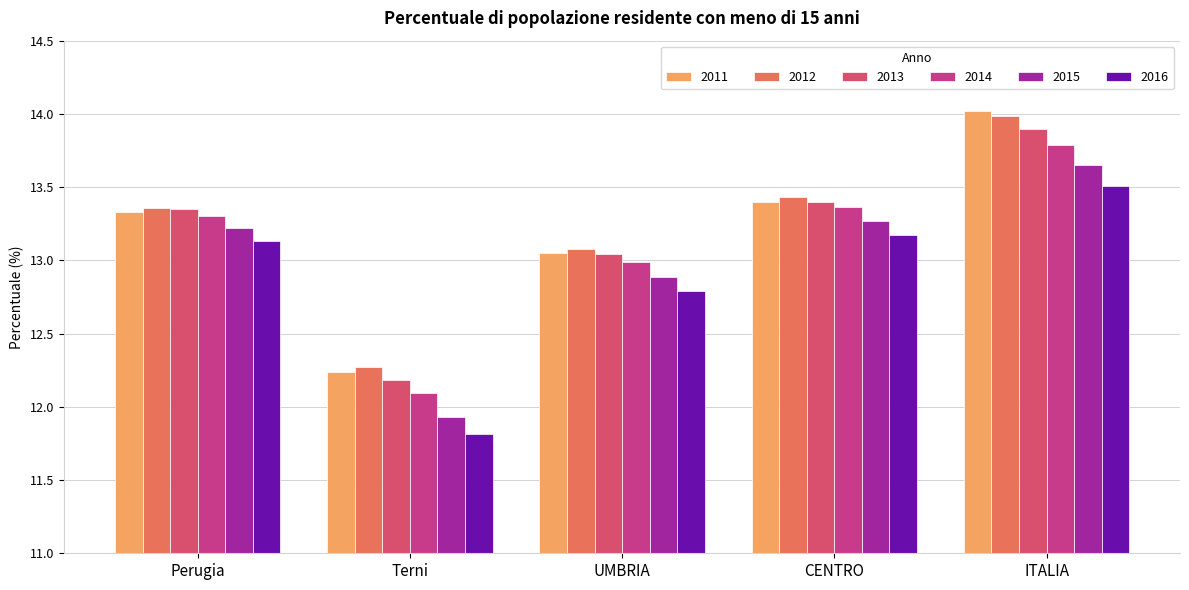

Which series has the widest spread of values?

2011